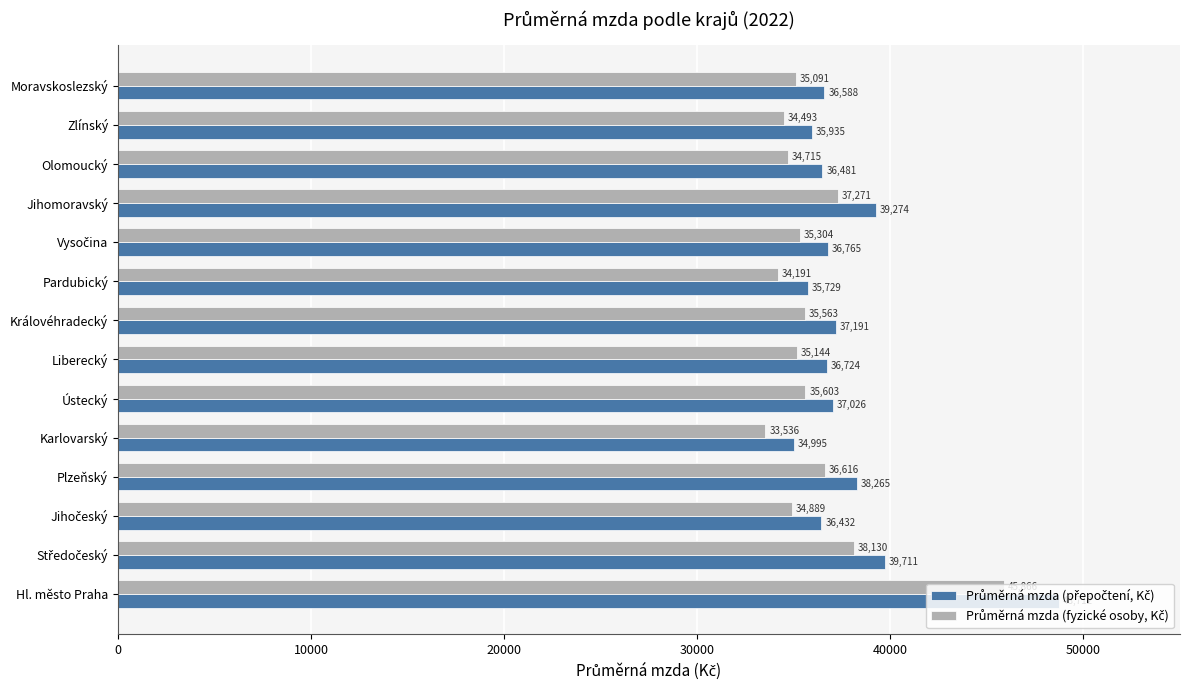

What is the total value across all series at Moravskoslezský?

71679.0